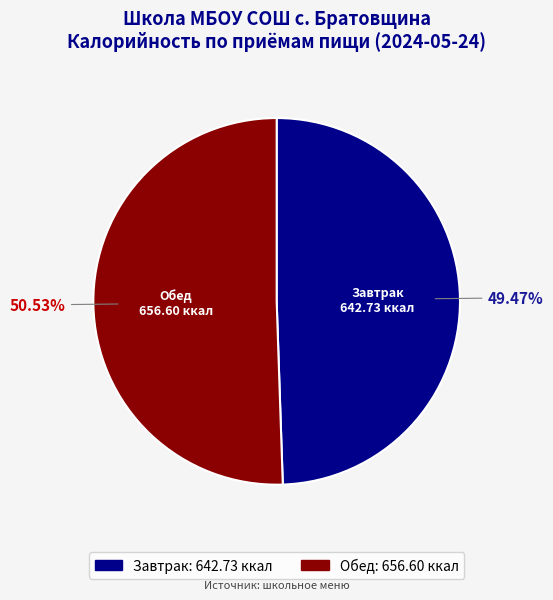

What is the ratio of the value at Завтрак to the value at Обед?

1.0